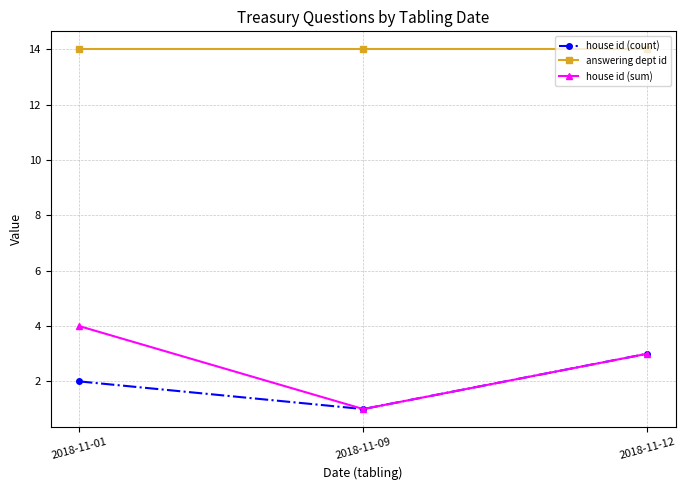

Which series has the largest range (max minus min)?

house id (sum)